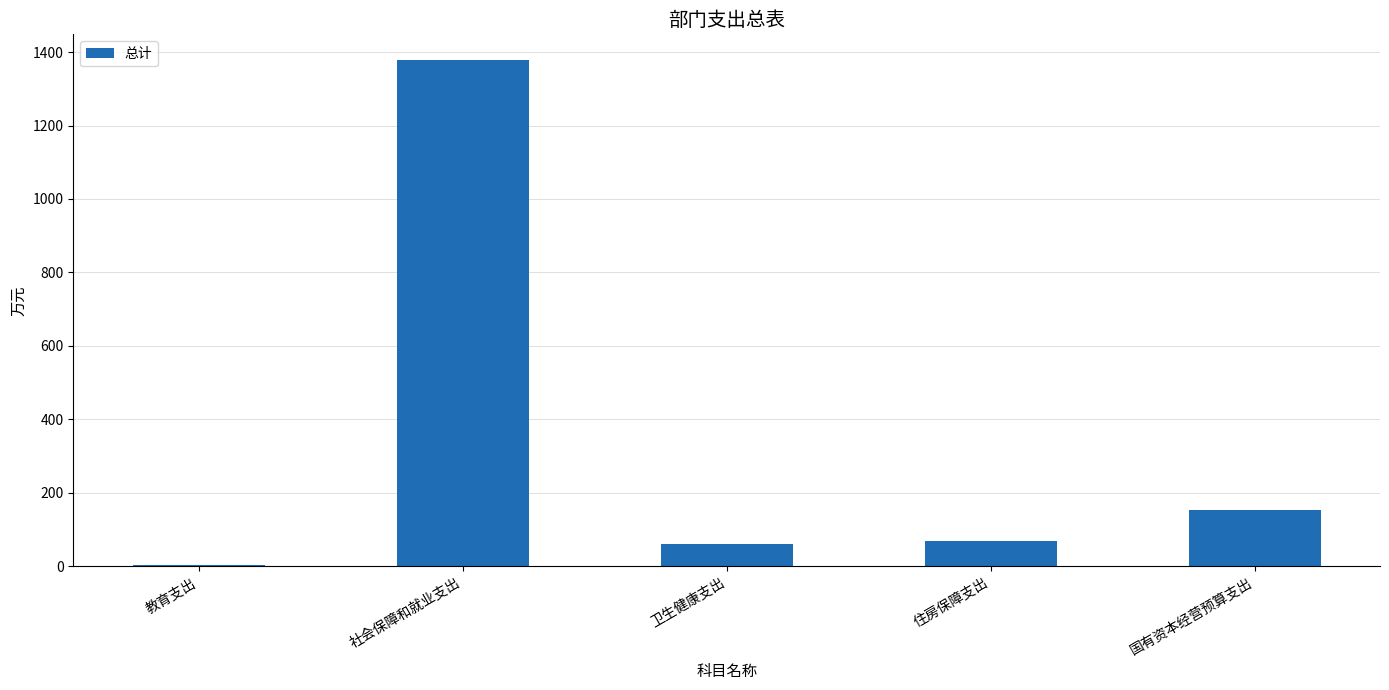

Are the bars grouped side by side (vs. stacked)?

No